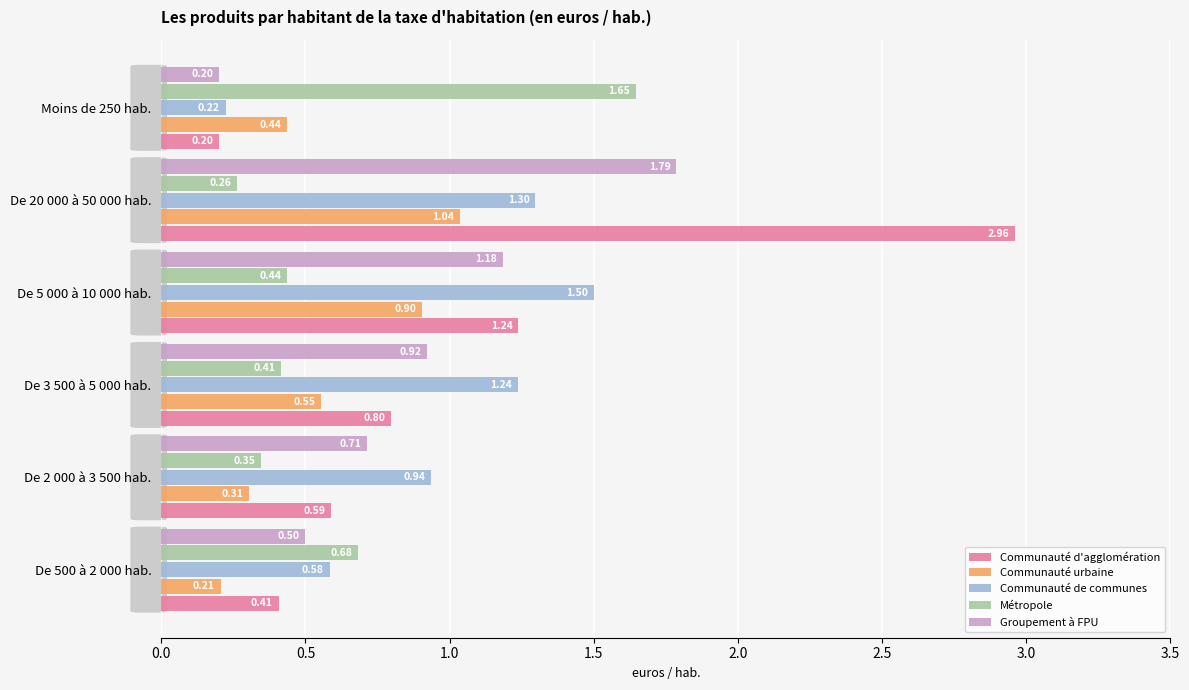

What is the sum of all Communauté d'agglomération values?

6.2